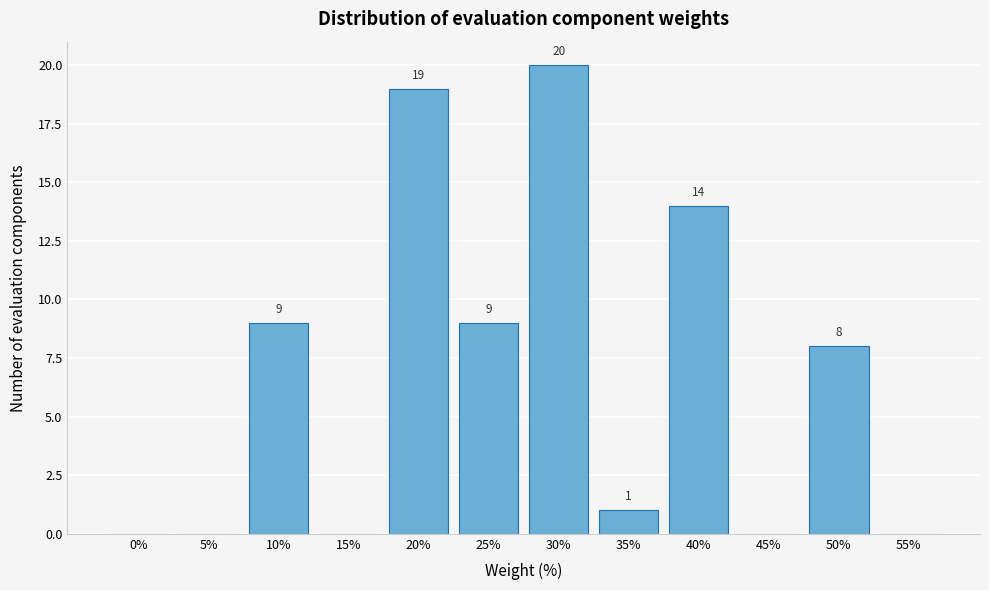

Reading right to left, list all the values displayed in this chart.

55%=0	50%=8	45%=0	40%=14	35%=1	30%=20	25%=9	20%=19	15%=0	10%=9	5%=0	0%=0